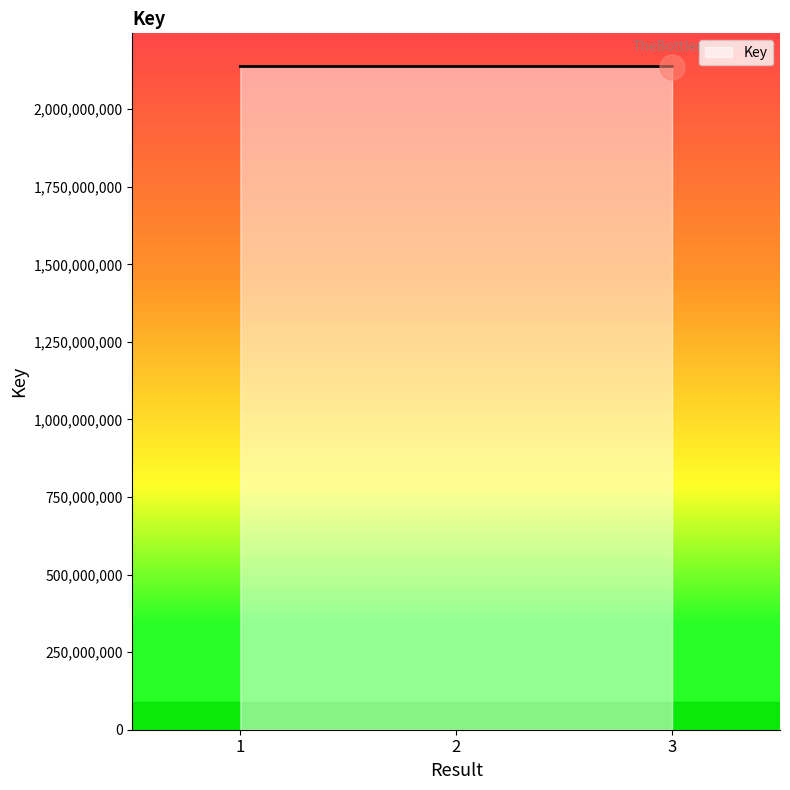

What is the minimum value shown in the chart?

2137667795